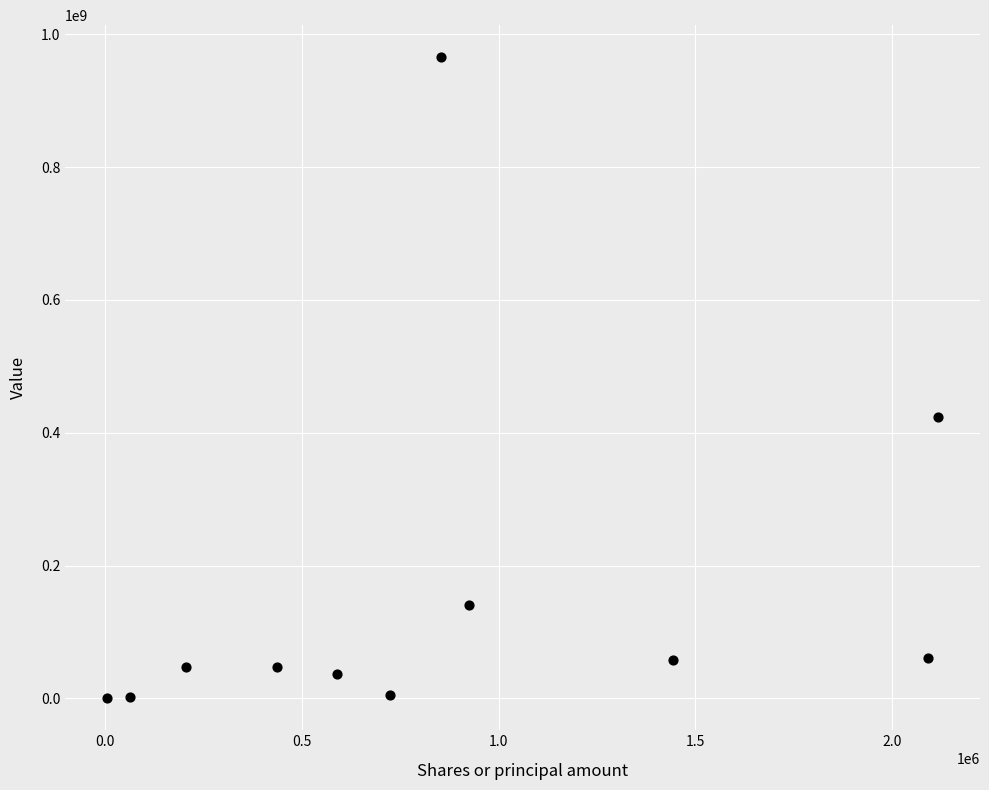

What is the range of Y values (max minus min)?

965312000